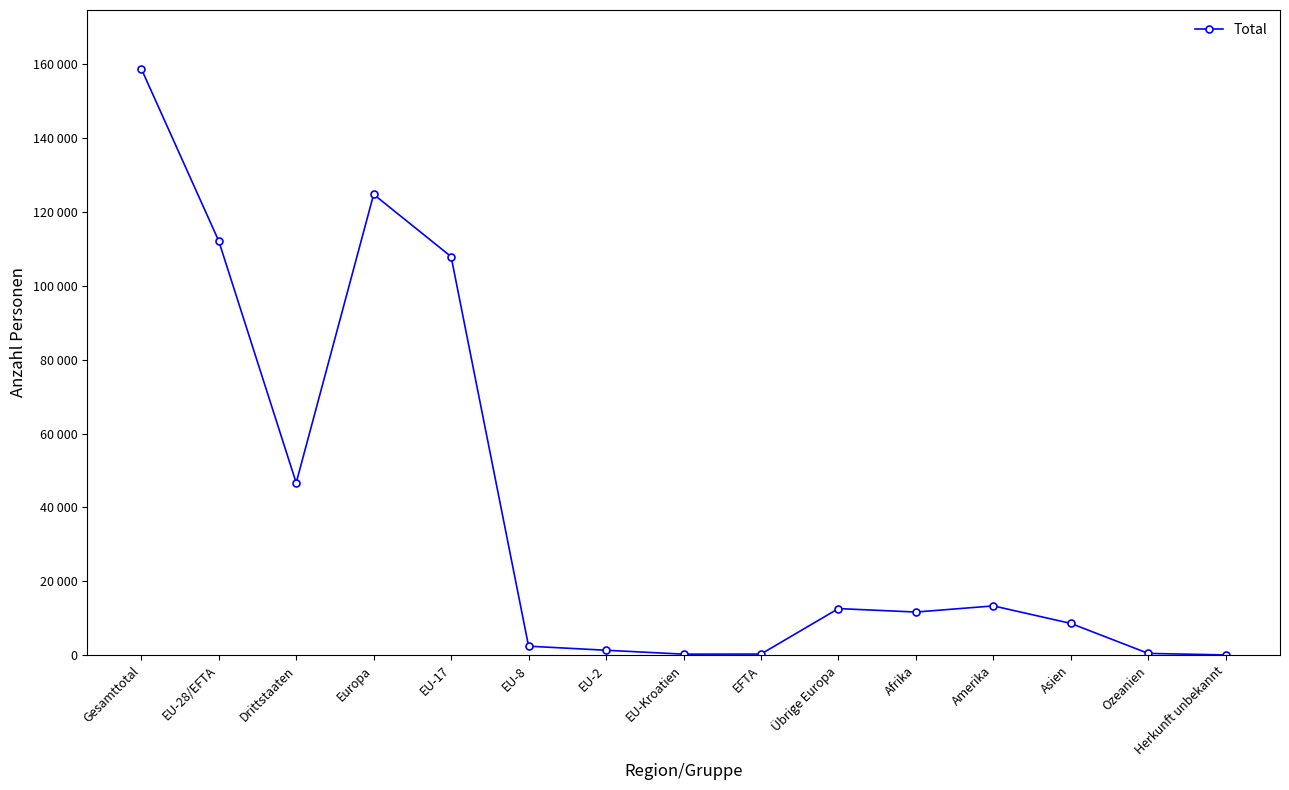

What is the smallest value displayed?

46